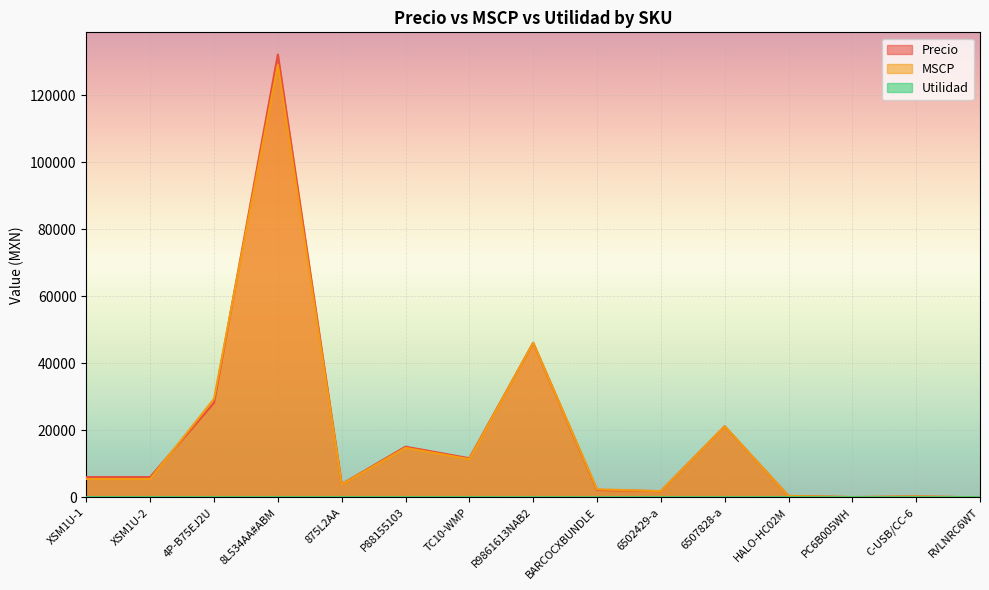

At which category does Utilidad reach its first local valley?

4P-B75EJ2U